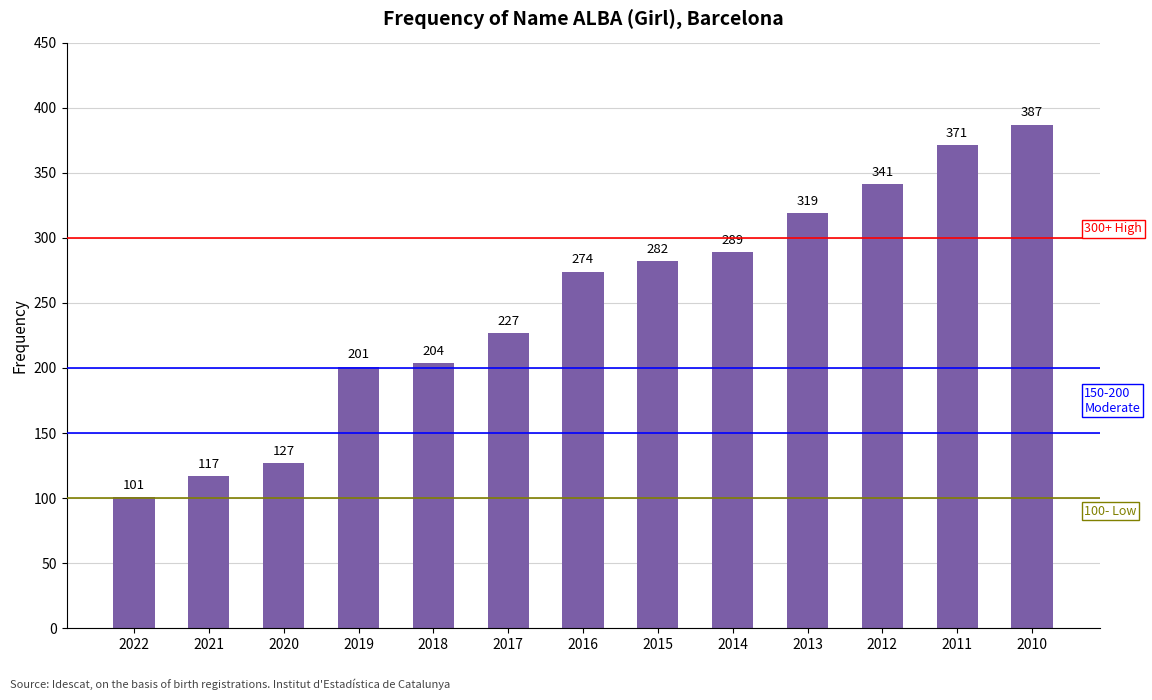

Rank the categories by value from highest to lowest.

2010, 2011, 2012, 2013, 2014, 2015, 2016, 2017, 2018, 2019, 2020, 2021, 2022